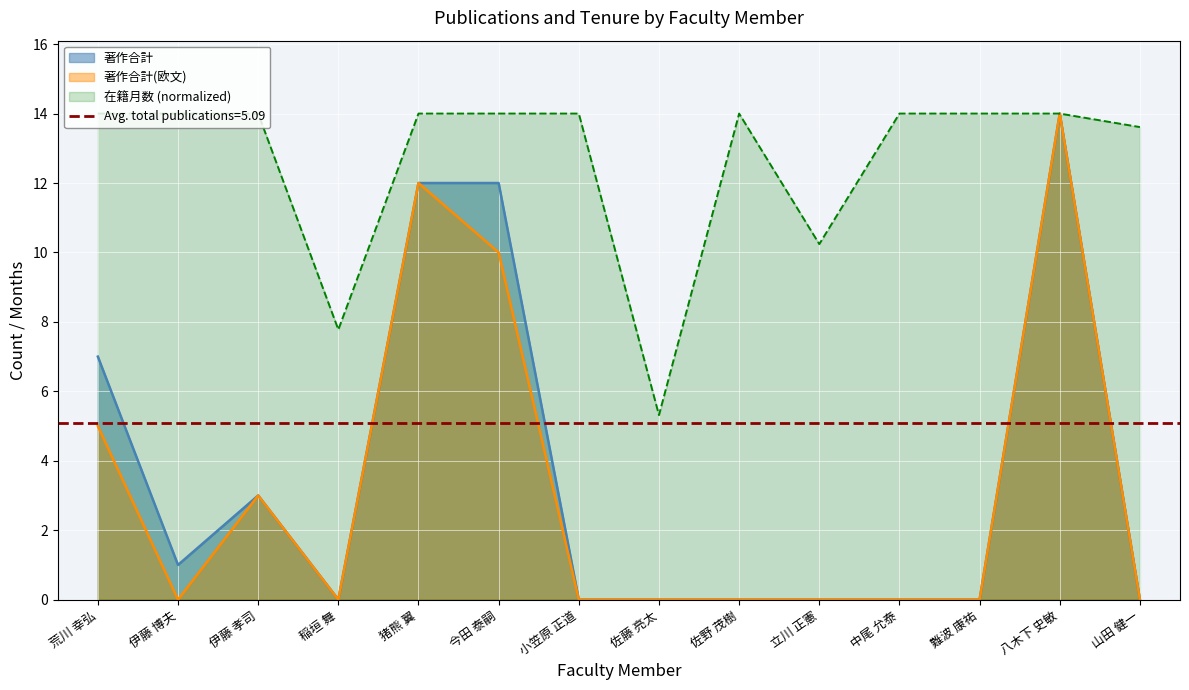

How many interior local peaks does the 在籍月数 series have?

1